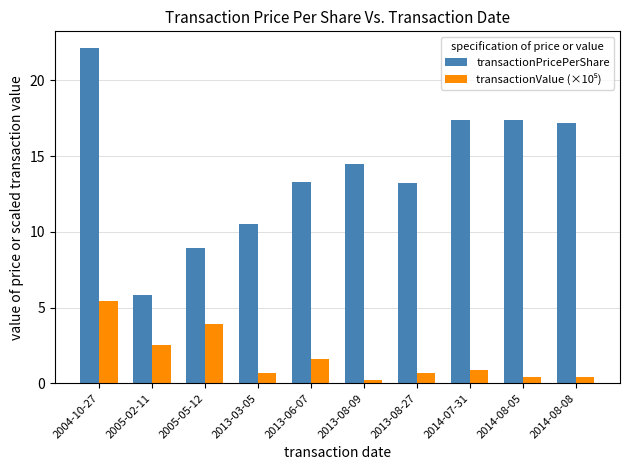

The value of transactionPricePerShare at 2005-02-11 is 5.8. True or false?

True